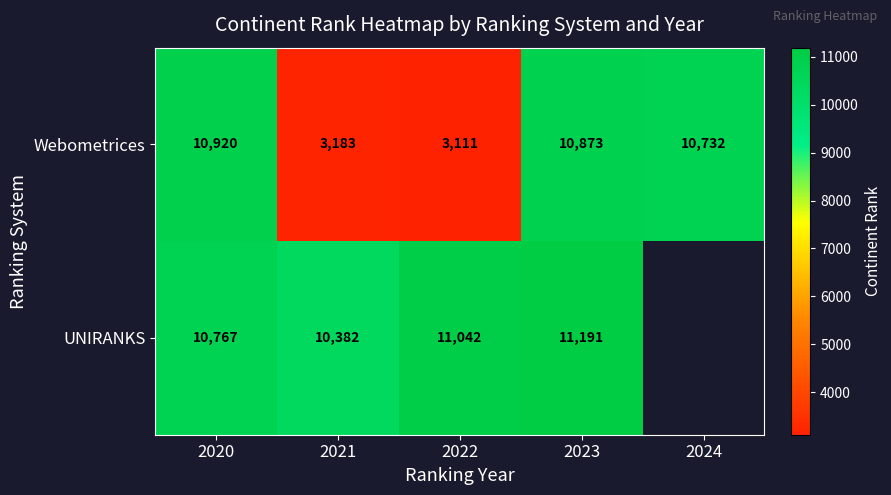

How many data points does each series have?

5